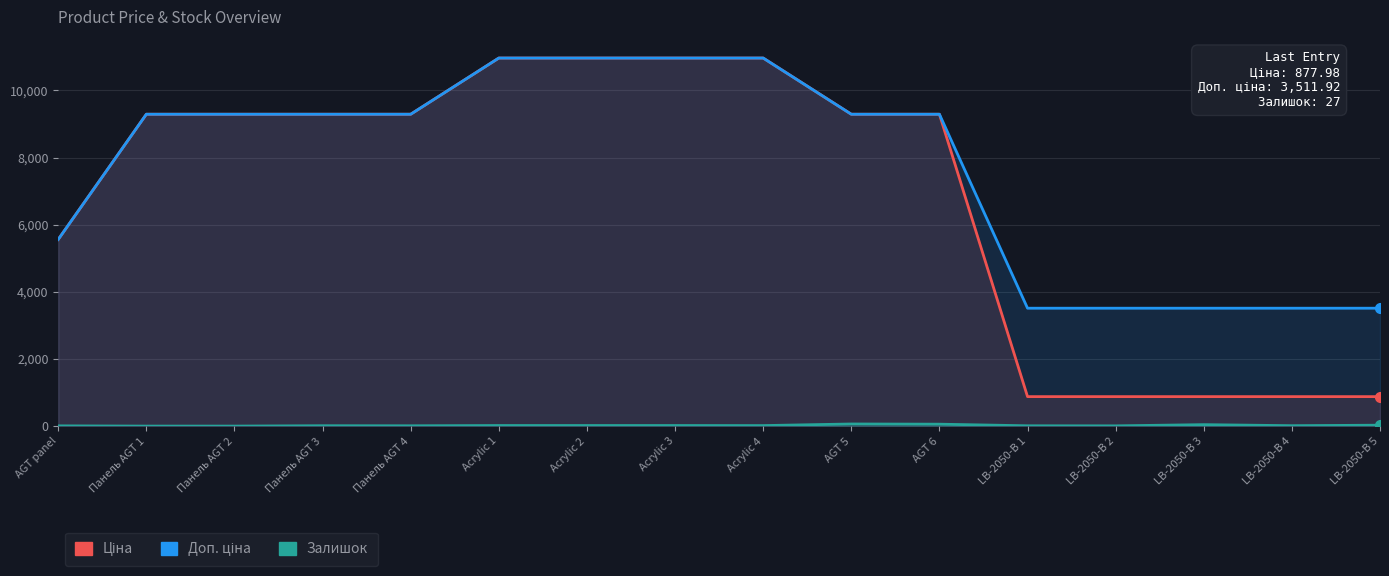

True or false: Залишок and Ціна cross at least once.

False